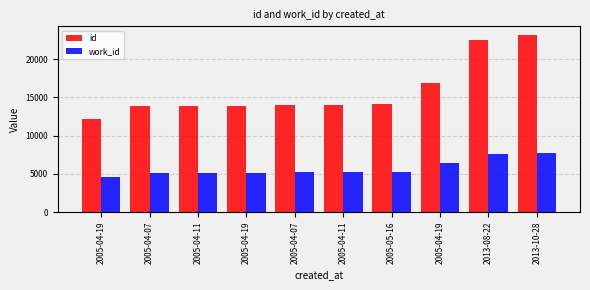

Which has a higher value, 2005-05-16 or 2005-04-19?

2005-04-19